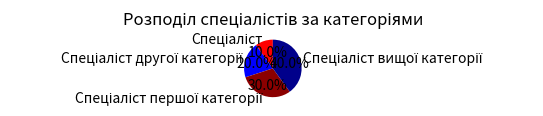

Is there any slice that represents more than half of the pie?

No